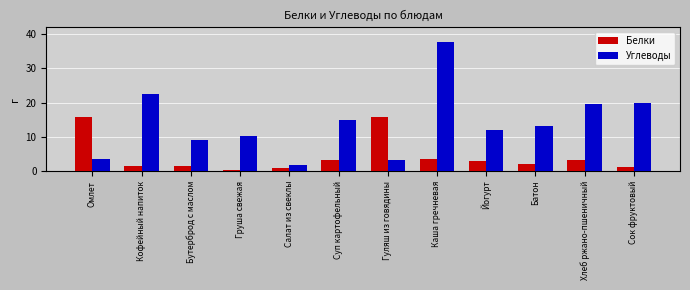

Which series has the largest total across all categories?

Углеводы